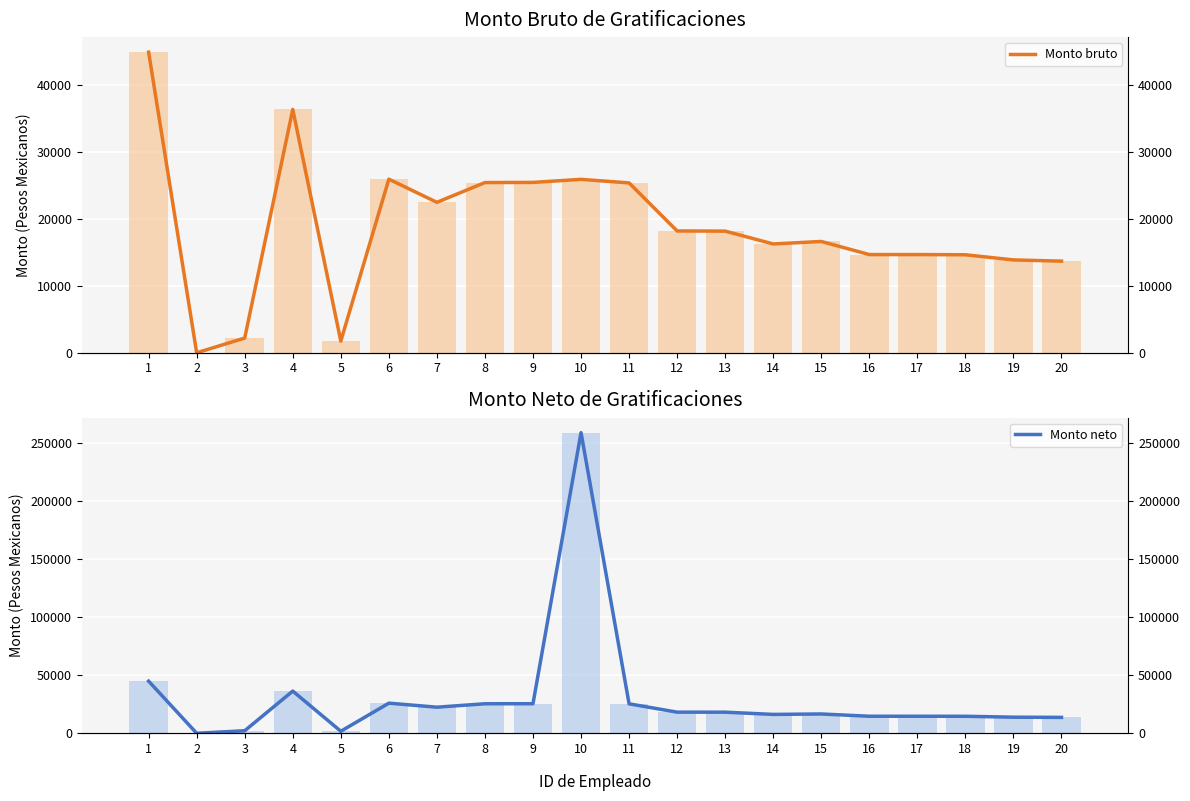

Which category has the lowest value in the Monto bruto series?

2